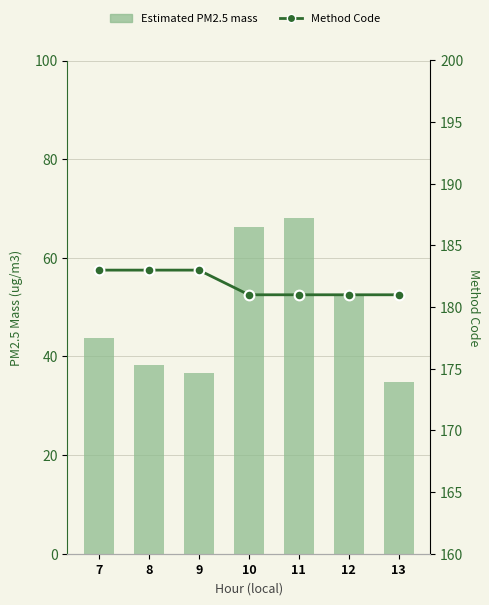

Where does the Estimated PM2.5 mass series first go above 43?

7